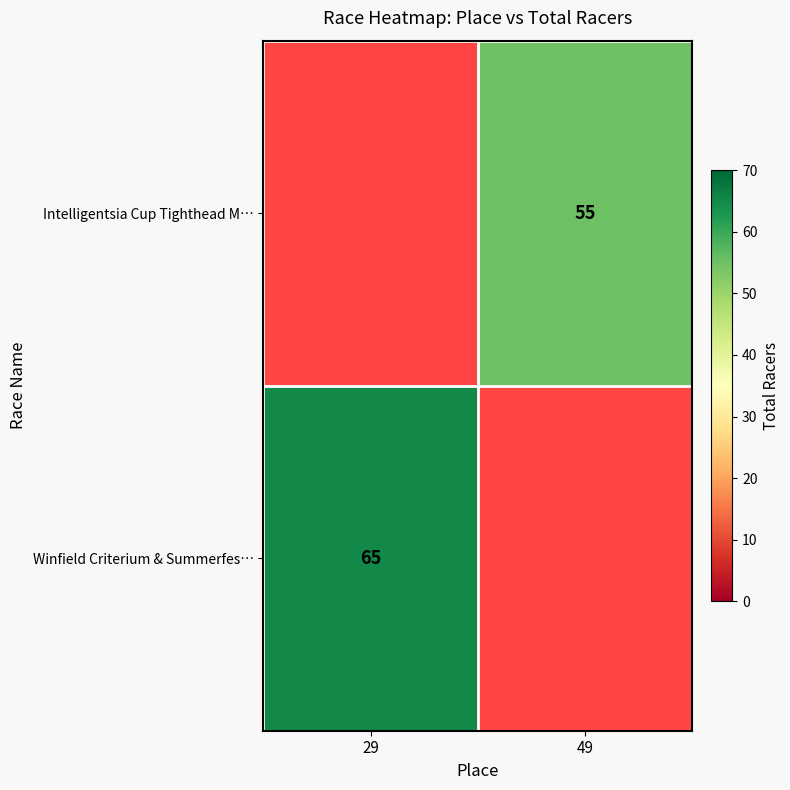

Is it true that Intelligentsia Cup Tighthead M… equals 91 at 49?

False